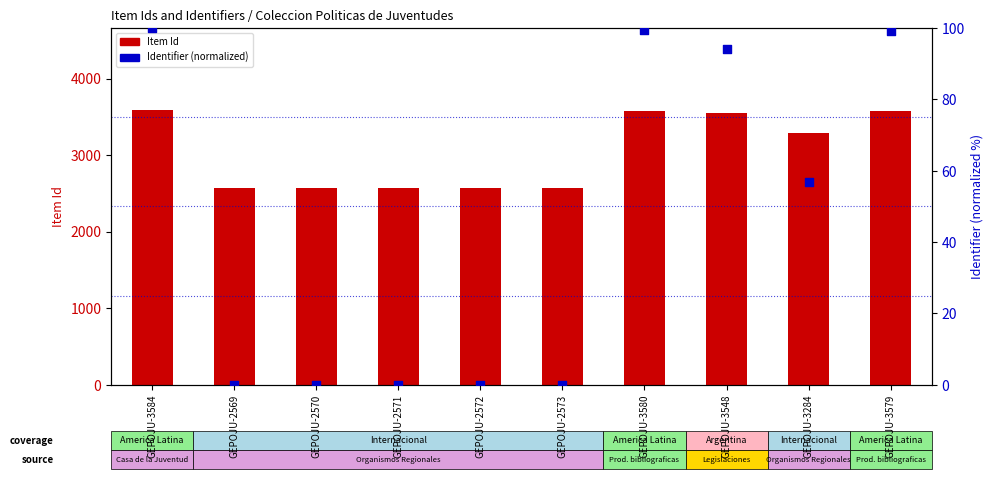

What are all the series names shown in the legend?

Item Id, Identifier (normalized)